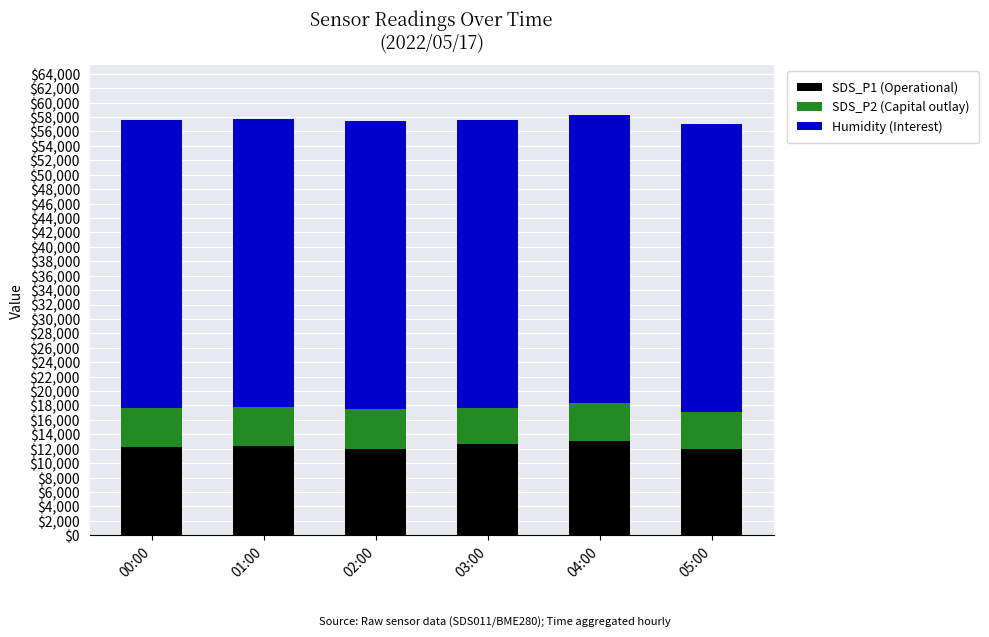

The value of SDS_P1 (Operational) at 03:00 is 12632.0. True or false?

True